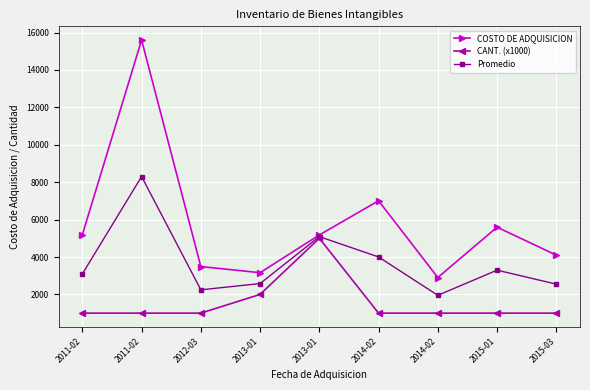

Reading left to right, extract all data points from this chart.

COSTO DE ADQUISICION: 5190.0	15600.0	3490.0	3162.0	5178.0	7005.7	2903.6	5594.0	4100.0
CANT. (x1000): 1000.0	1000.0	1000.0	2000.0	5000.0	1000.0	1000.0	1000.0	1000.0
Promedio: 3095.0	8300.0	2245.0	2581.0	5089.0	4002.8	1951.8	3297.0	2550.0